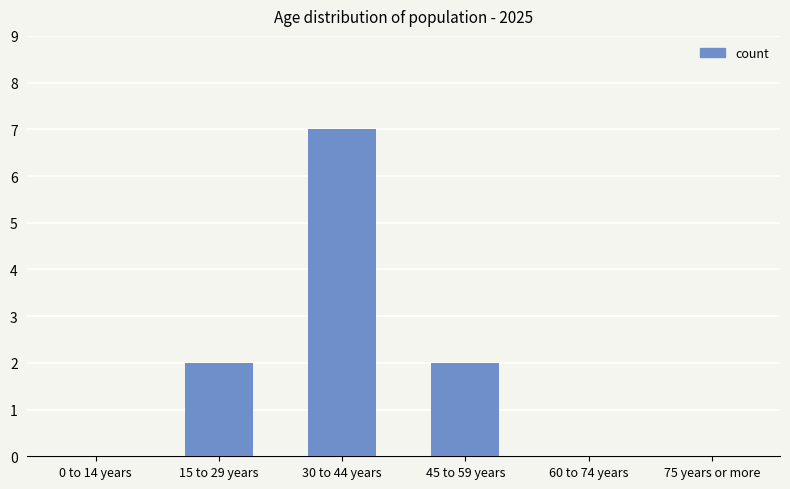

Are the bars horizontal?

No